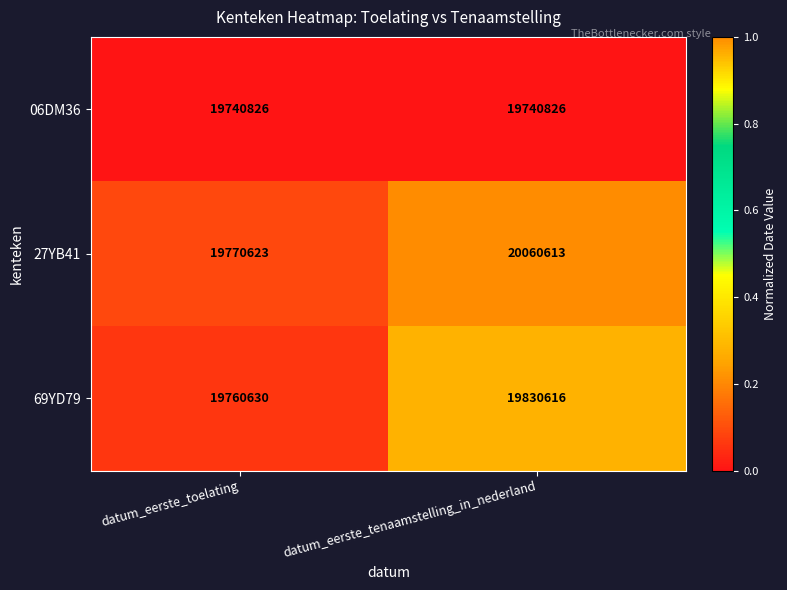

Between datum_eerste_toelating and datum_eerste_tenaamstelling_in_nederland, which series saw the biggest shift?

27YB41